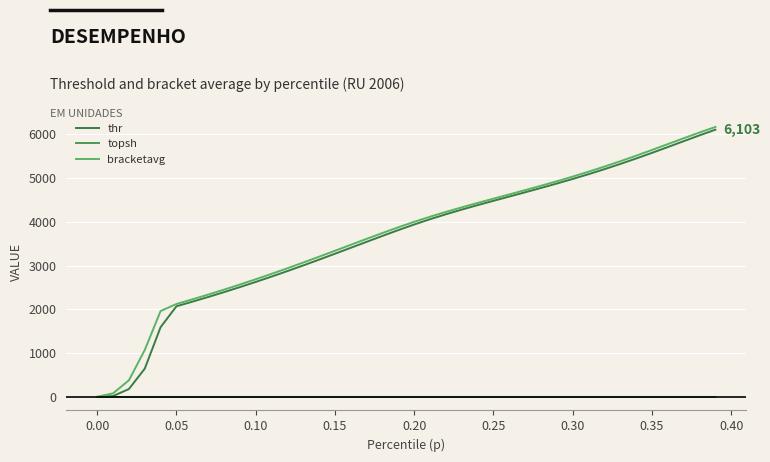

Does the chart have visible grid lines?

Yes